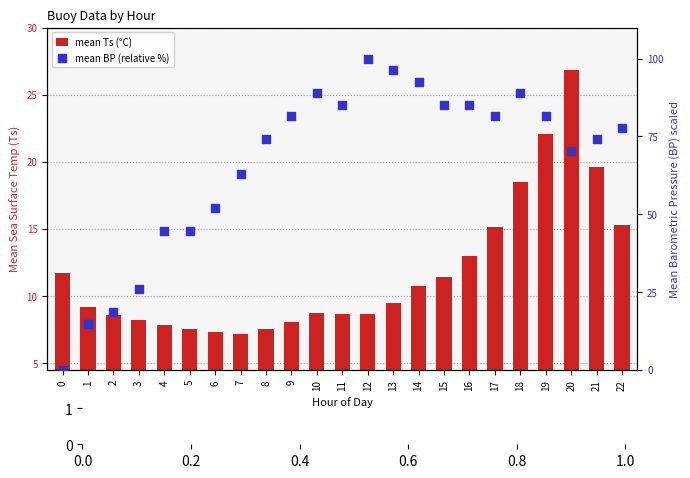

What are all the series names shown in the legend?

mean Ts (°C), mean BP (relative %)